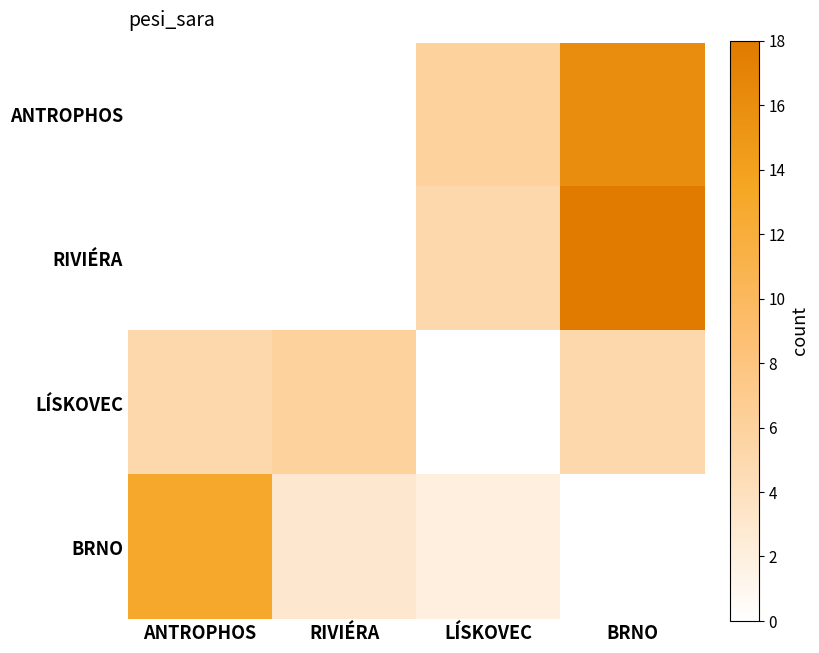

Is the value of ANTROPHOS at ANTROPHOS greater than the value of RIVIÉRA at BRNO?

No